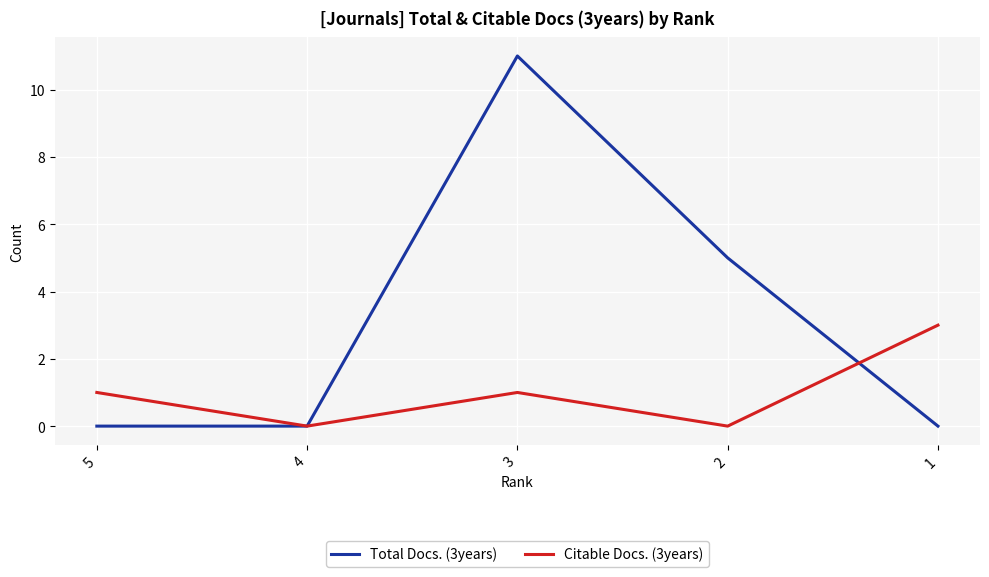

The Citable Docs. (3years) series shows 3 at 1. True or false?

True